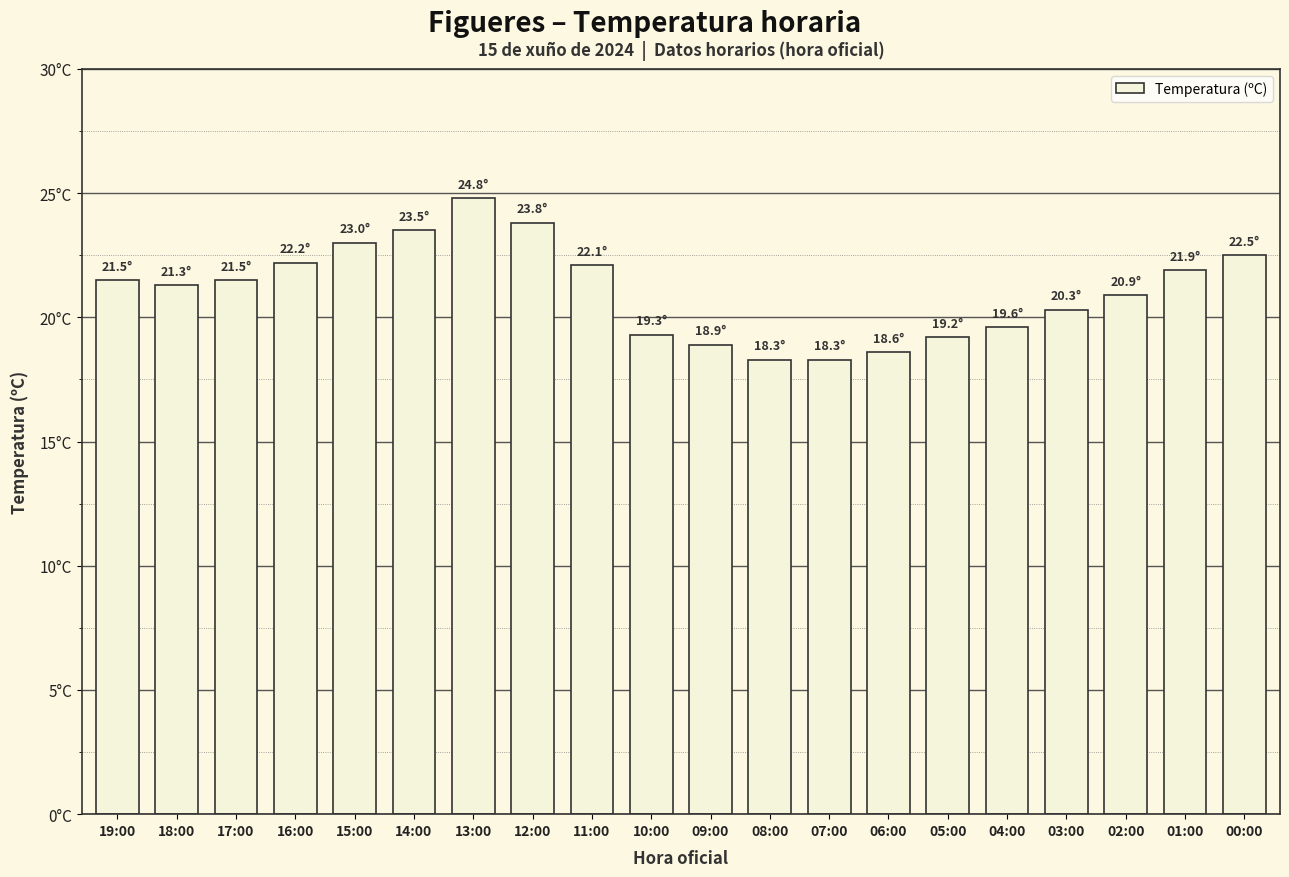

Where is the data nearest to the value 21?

02:00